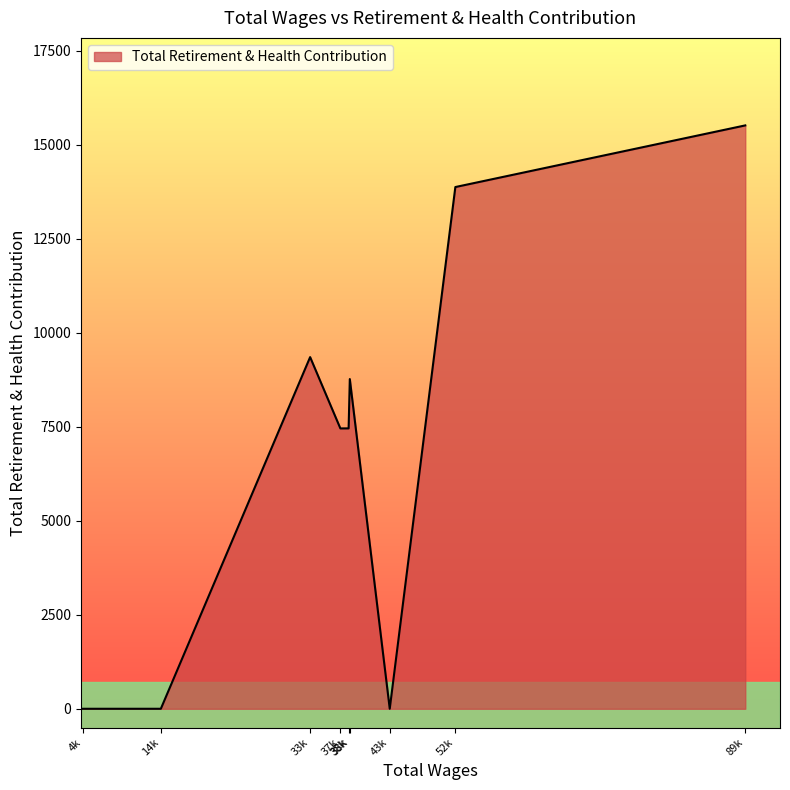

True or false: the data has more than 0 interior local peaks.

True